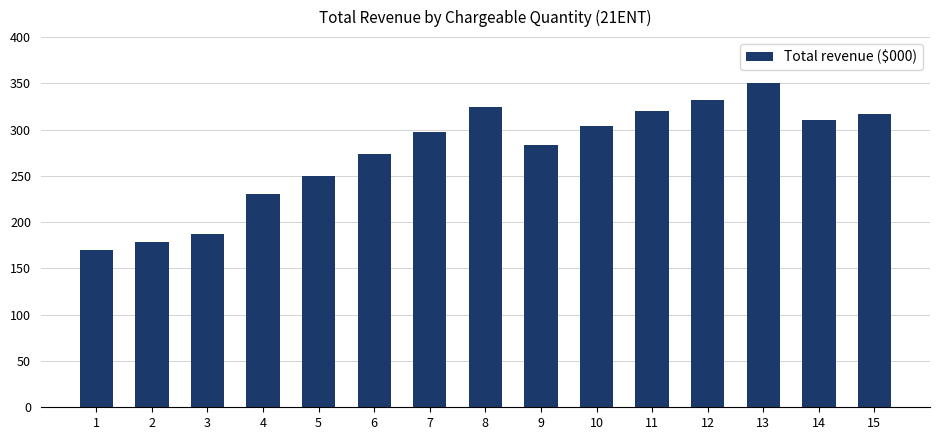

What is the greatest value displayed?

349982